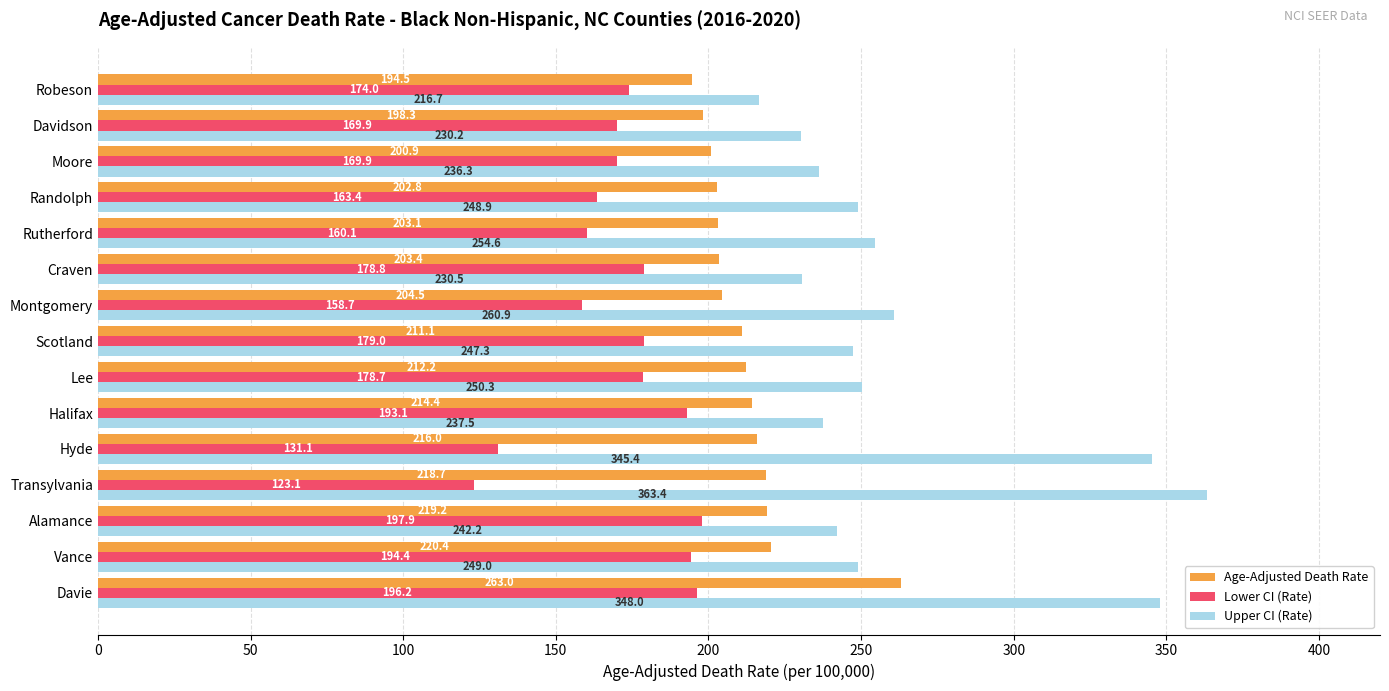

List the series in order of their overall mean, highest first.

Upper CI (Rate), Age-Adjusted Death Rate, Lower CI (Rate)